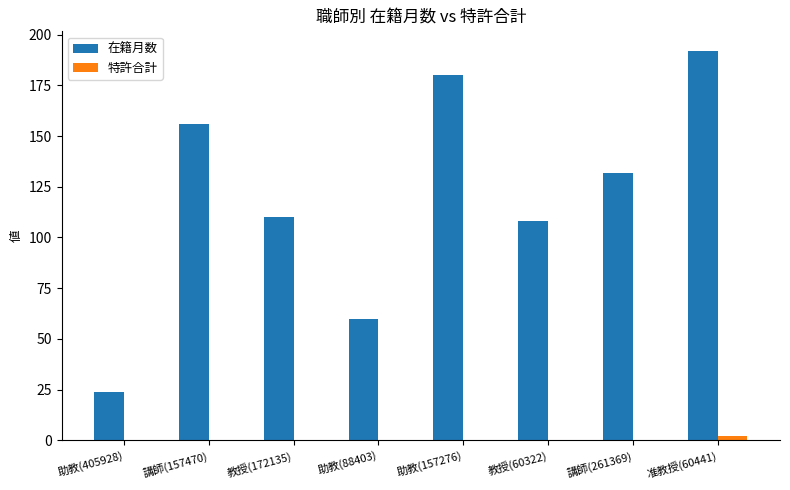

At which label does 在籍月数 first exceed 132?

講師(157470)